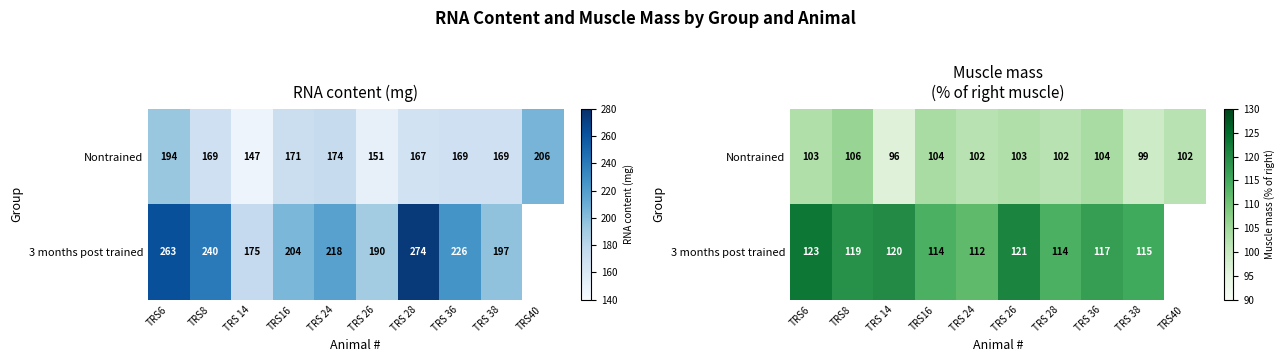

The value of 3 months post trained at TRS6 is 123.0. True or false?

True